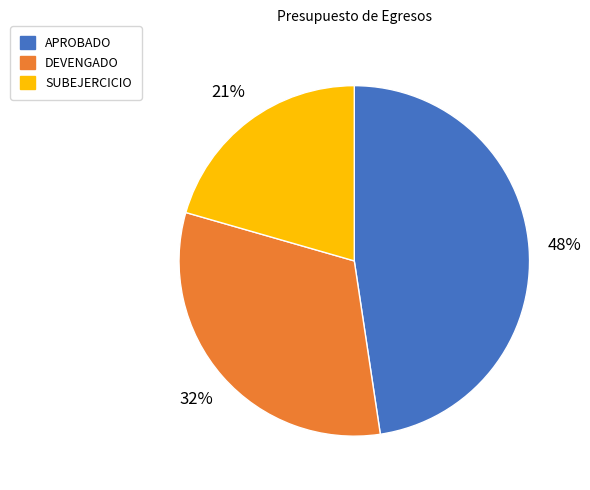

To the nearest percent, what percentage of the pie is DEVENGADO?

32%